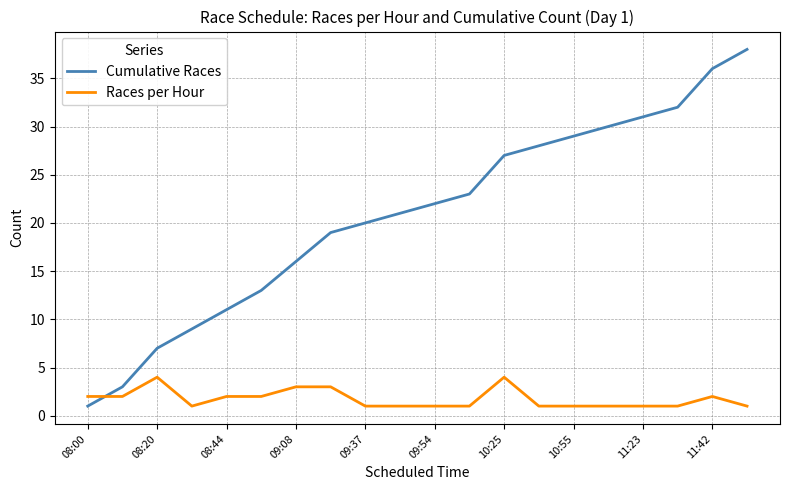

What is the highest value of the Races per Hour series?

4